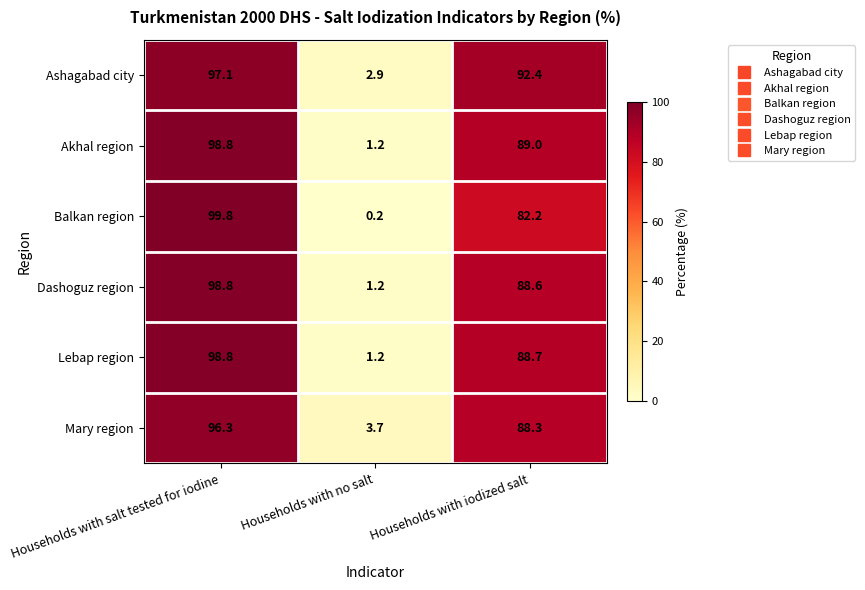

What value does the Akhal region series have at Households with no salt?

1.2